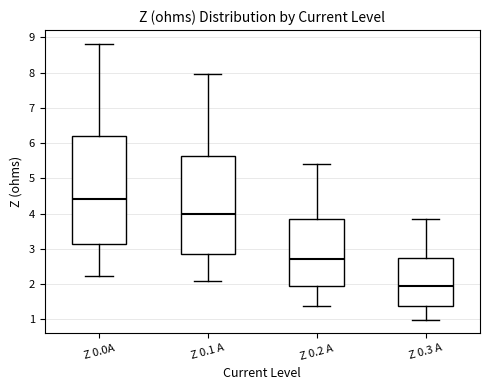

Reading left to right, read every box against the y-axis: the position of its median line, the range the box covers, and the ends of its whiskers. The values are not printed on the chart, so give them approximately, as read against the axis.

Z 0.0A: median 4.4, box 3.1 to 6.2, whiskers 2.2 to 8.8
Z 0.1 A: median 4.0, box 2.8 to 5.6, whiskers 2.1 to 8.0
Z 0.2 A: median 2.7, box 1.9 to 3.8, whiskers 1.4 to 5.4
Z 0.3 A: median 2.0, box 1.4 to 2.8, whiskers 1.0 to 3.9